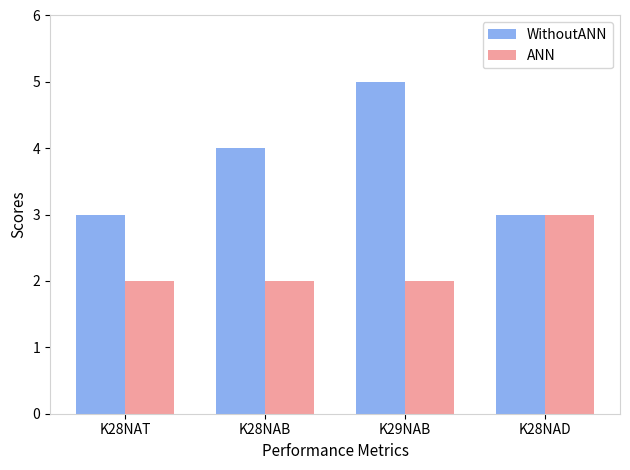

Is the value of ANN at K28NAD greater than the value of WithoutANN at K29NAB?

No